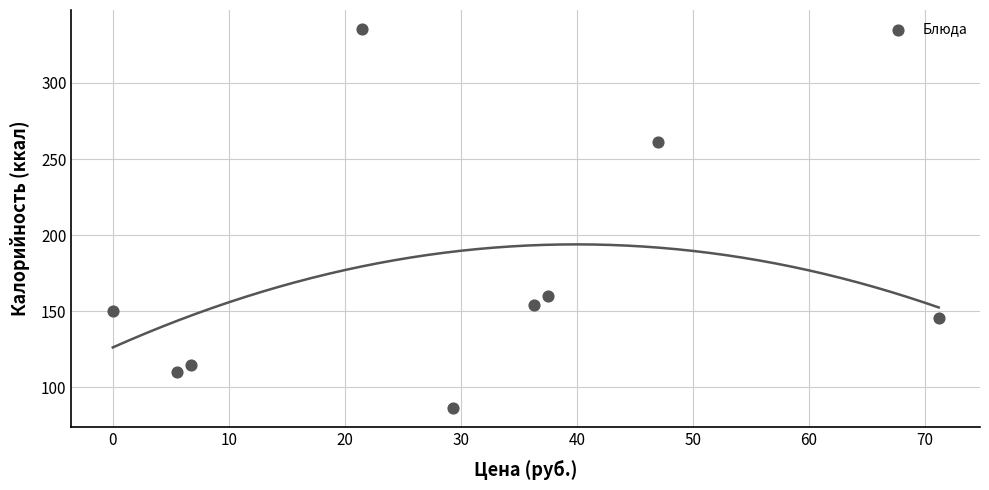

What is the range of X values (max minus min)?

71.2